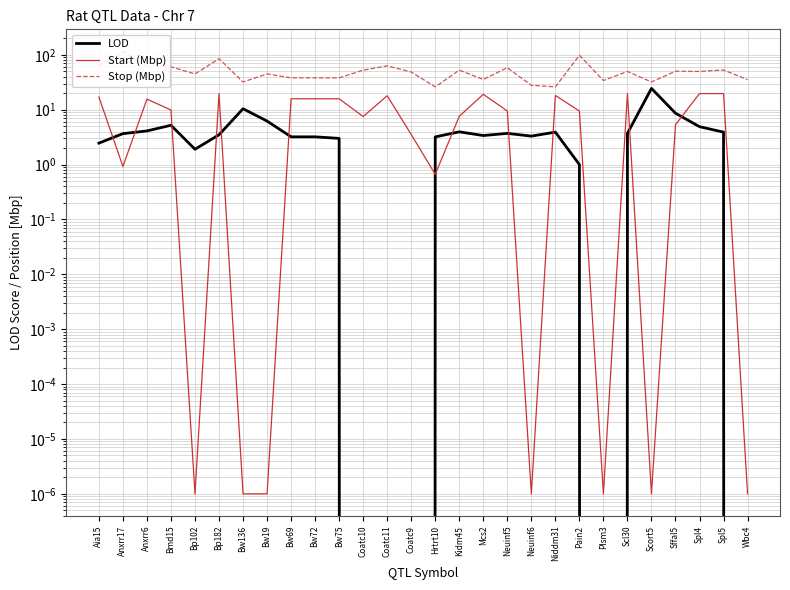

Which has a higher value, Spl4 or Scl30?

Spl4